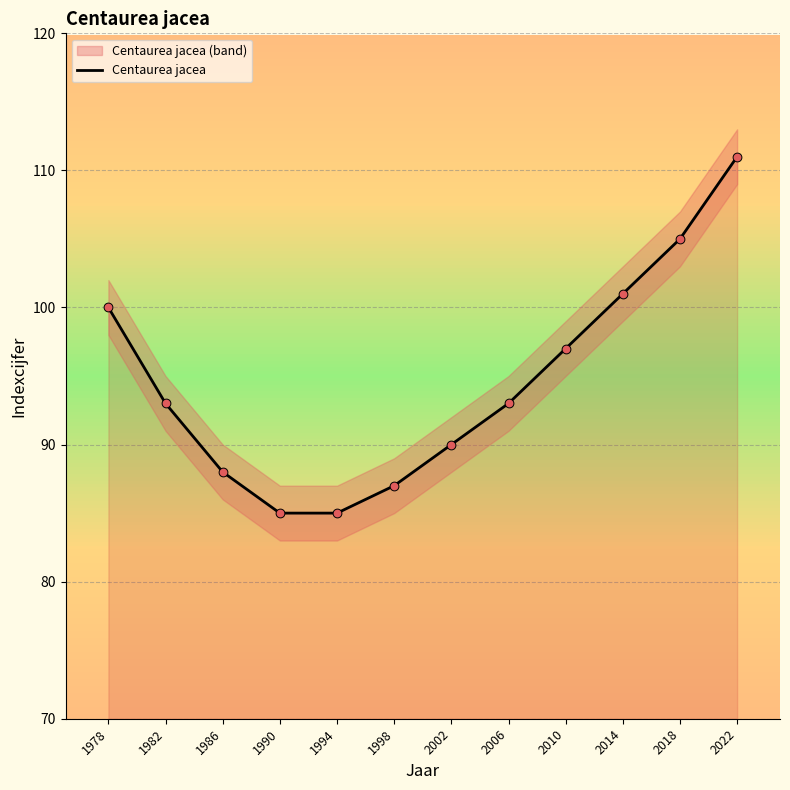

What is the change in value from 1986 to 2010?

+9